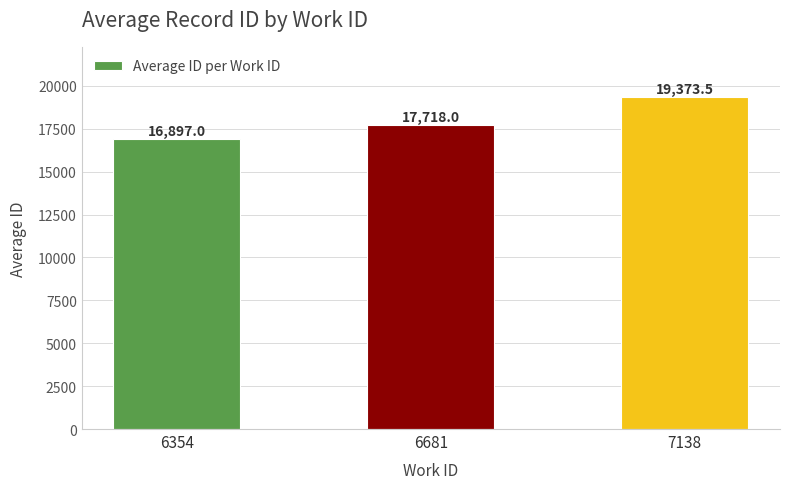

What is the difference between the maximum and second lowest values?

1655.5